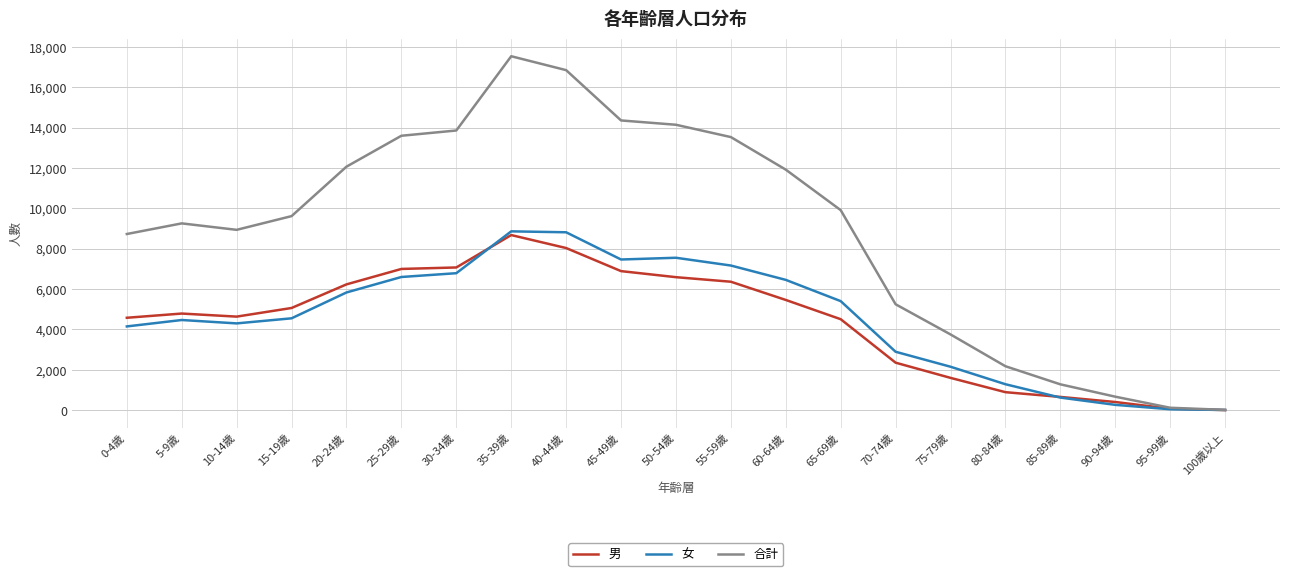

Between 50-54歲 and 100歲以上, which series saw the biggest shift?

合計